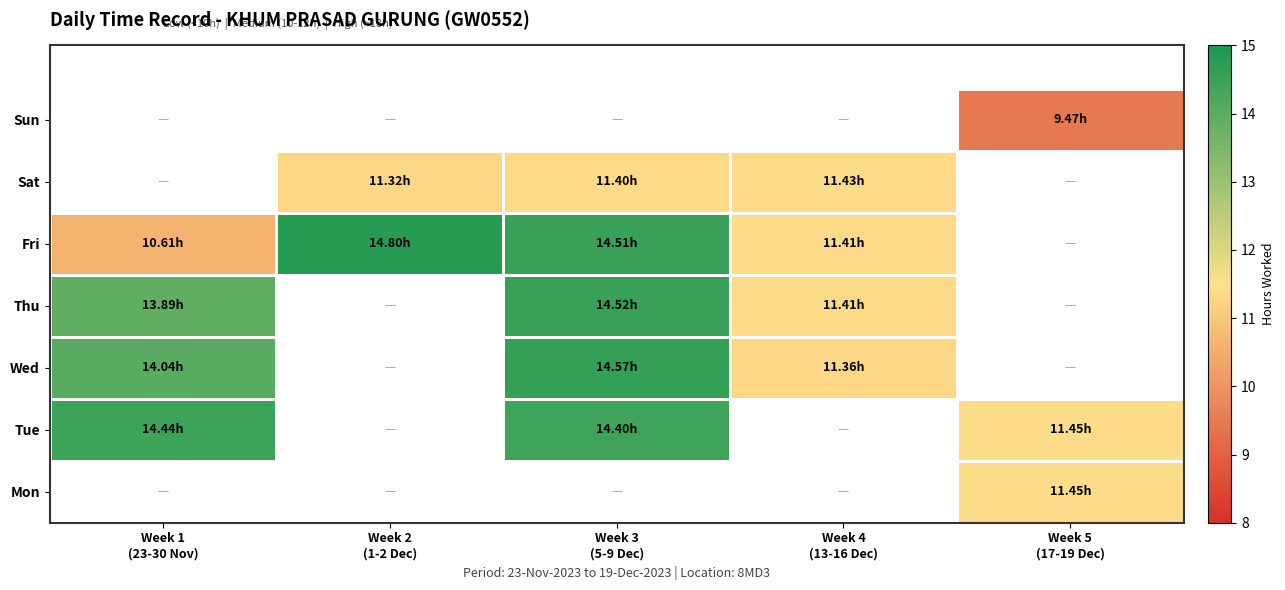

List the labels in order of Mon value, smallest first.

Week 1 (23-30 Nov), Week 2 (1-2 Dec), Week 3 (5-9 Dec), Week 4 (13-16 Dec), Week 5 (17-19 Dec)